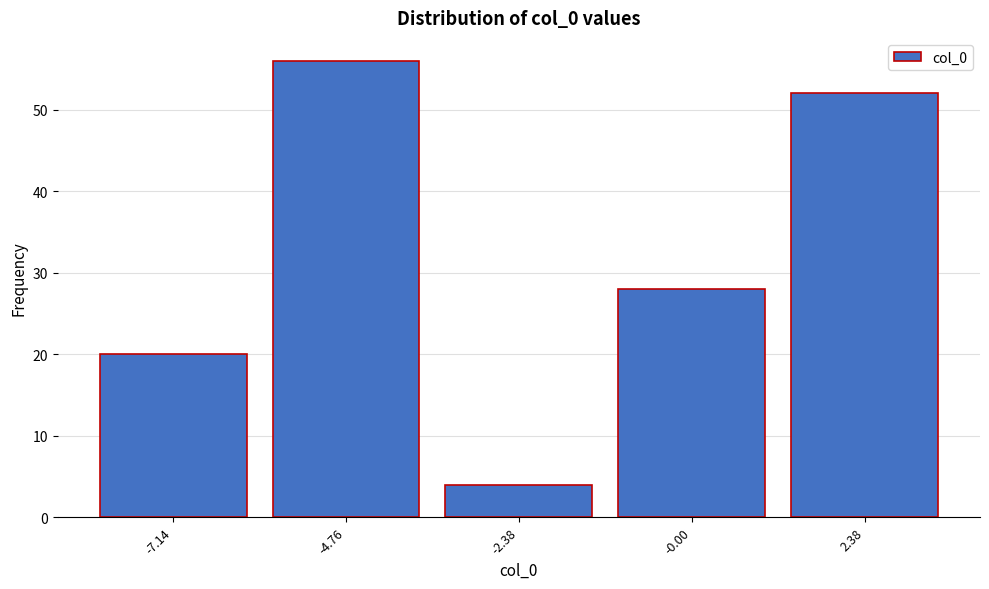

Reading left to right, transcribe this chart: for each bar, give the range it covers on the x-axis and its height. Neither the bar edges nor the heights are printed on the chart, so give them approximately, as read against the axes.

-8.5 to -6.0: 20
-6.0 to -3.5: 56
-3.5 to -1.0: 4
-1.0 to 1.0: 28
1.0 to 3.5: 52